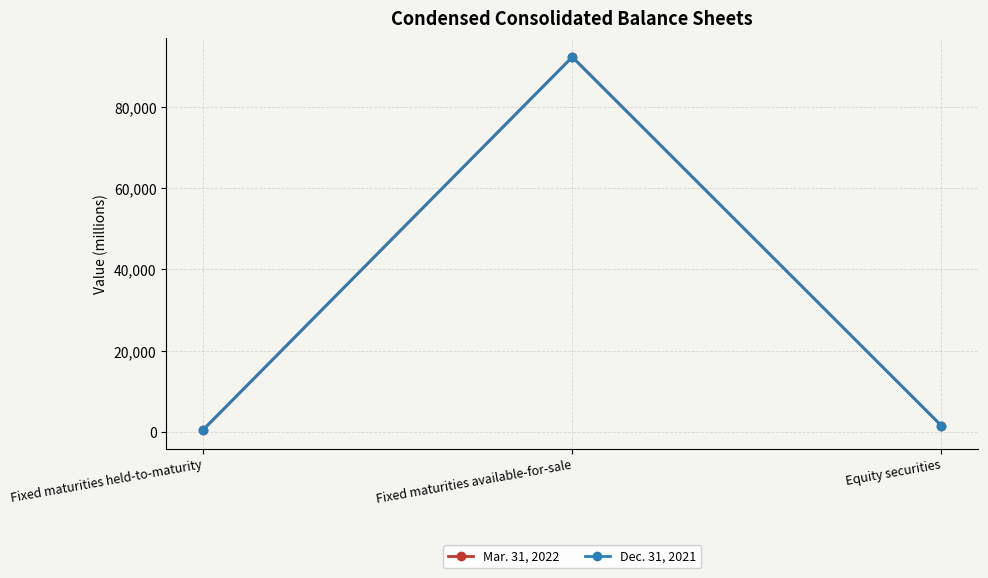

What position from the right is Equity securities?

1